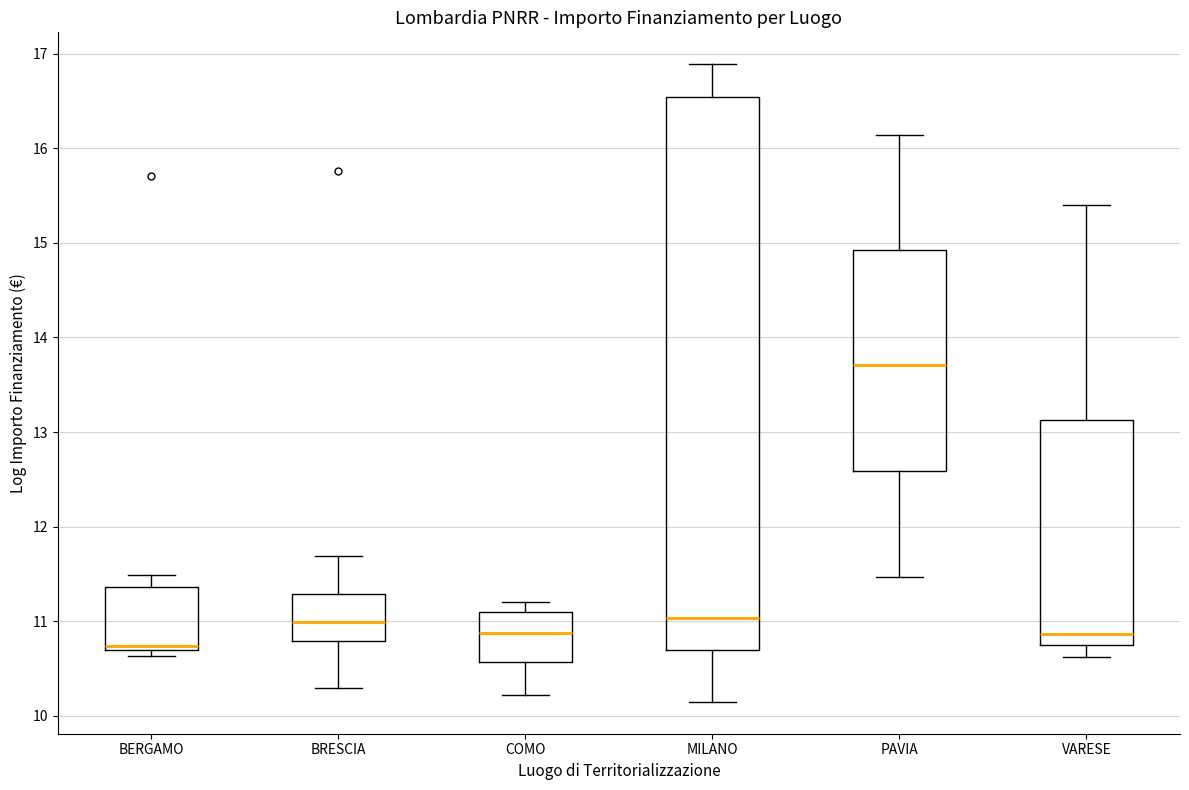

Comparing the boxes themselves (not the whiskers), which one is the tallest?

MILANO